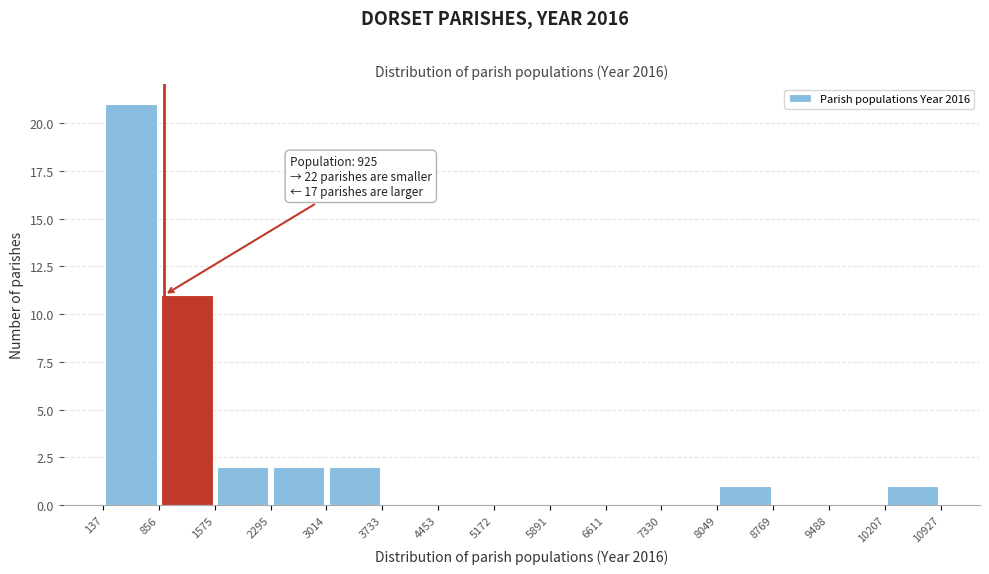

Over which range of the x-axis is the bar tallest?

137 to 856